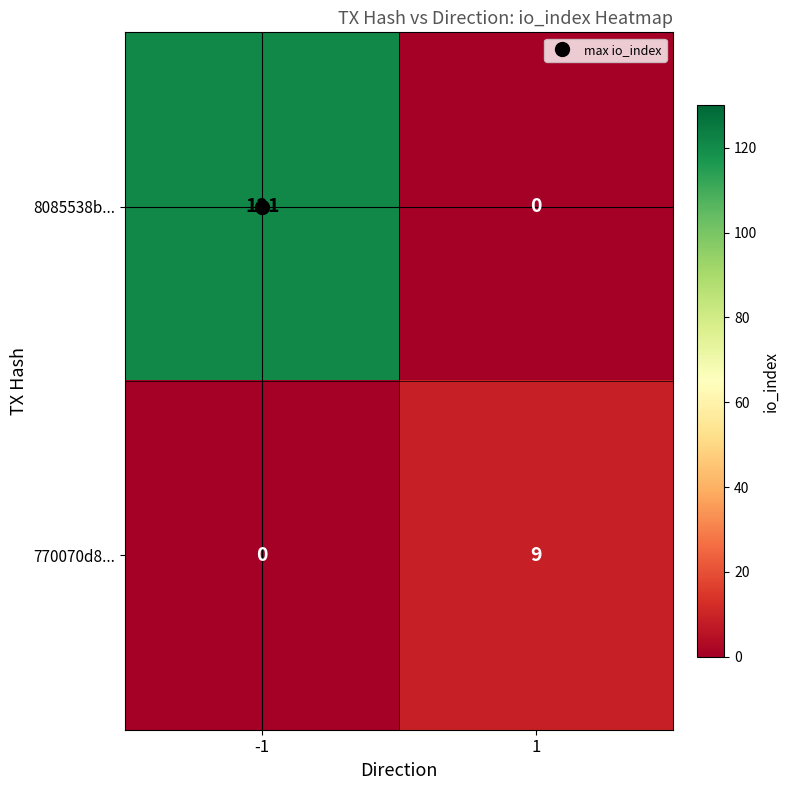

What is the difference between the highest and lowest values at 1?

9